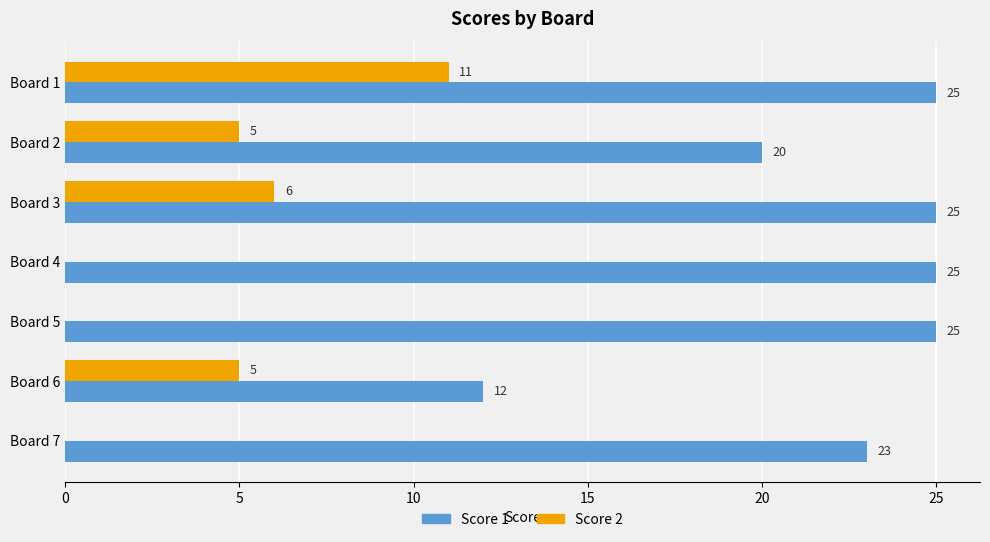

What is the average value of the Score 1 series?

22